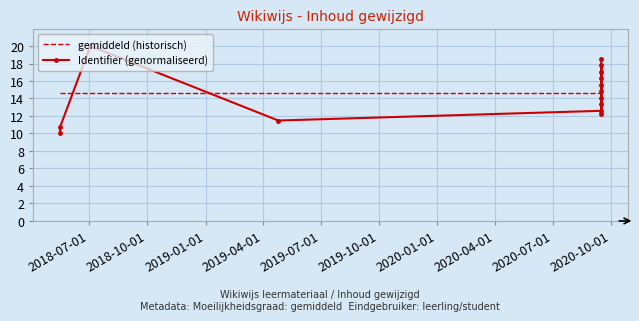

Which series has the largest total across all categories?

gemiddeld (historisch)